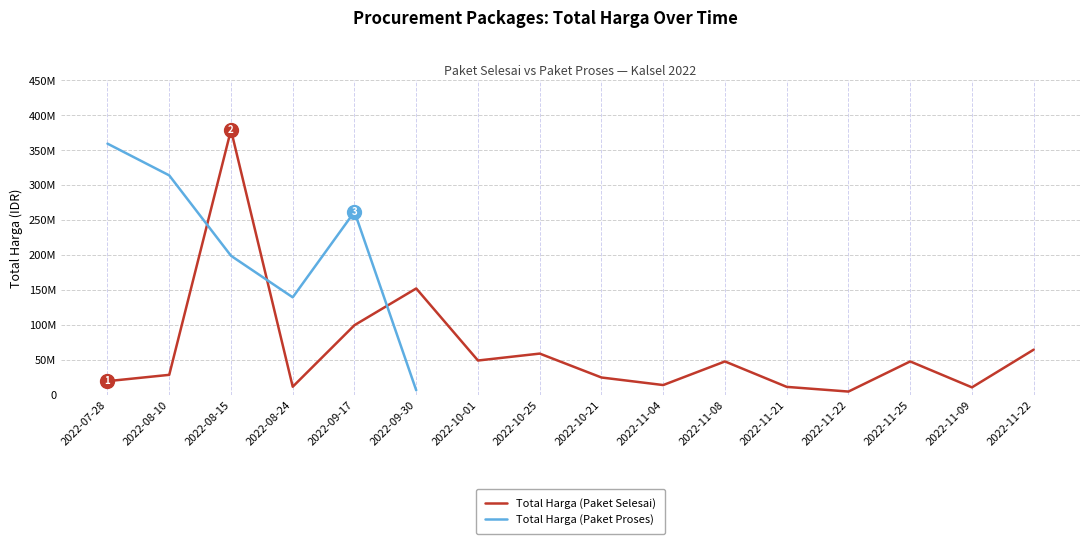

The Total Harga (Paket Selesai) series shows 237127453.5 at 2022-08-15. True or false?

False